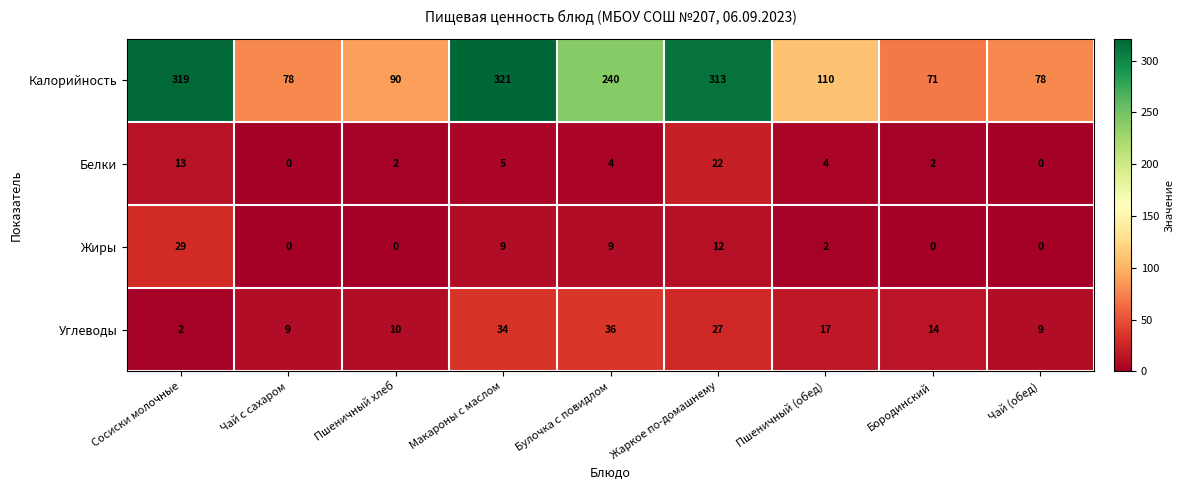

Rank the series by their maximum value, from lowest to highest.

Белки, Жиры, Углеводы, Калорийность